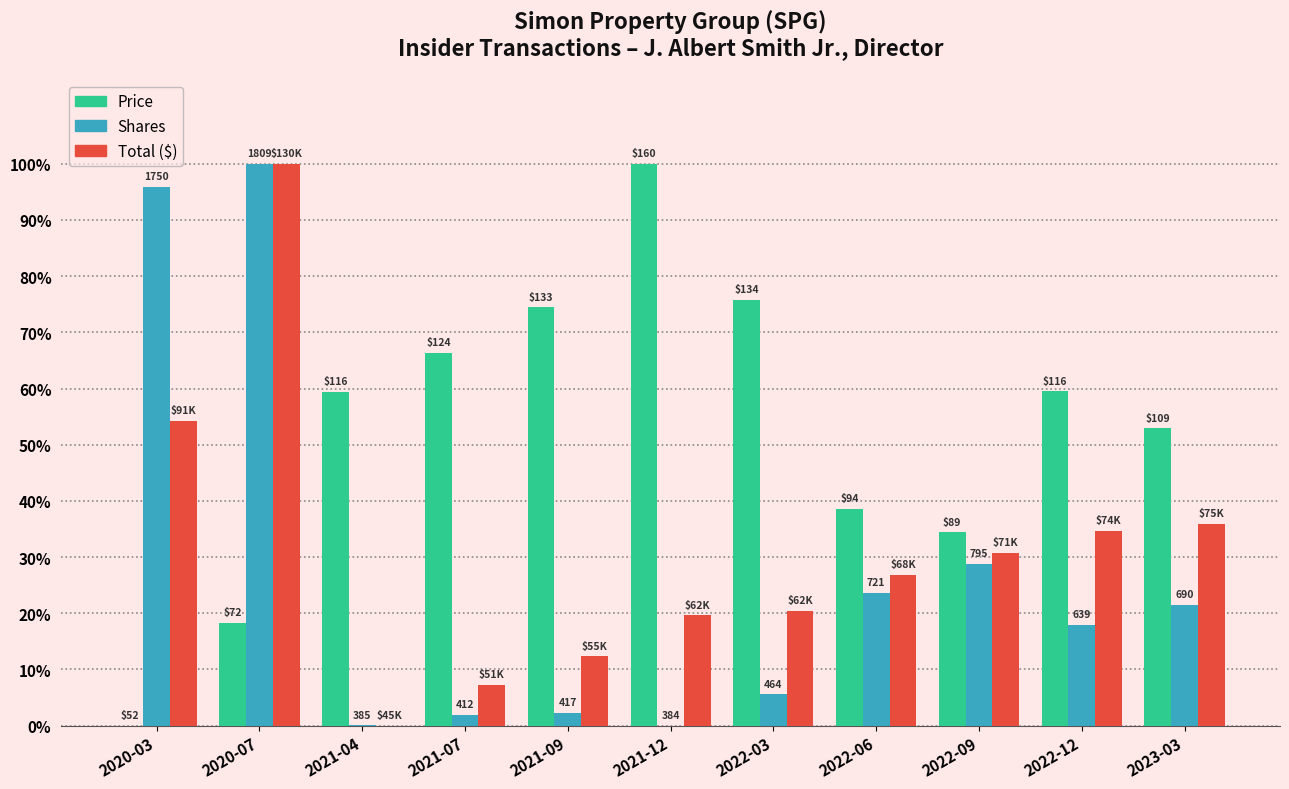

Are the bars grouped side by side (vs. stacked)?

Yes